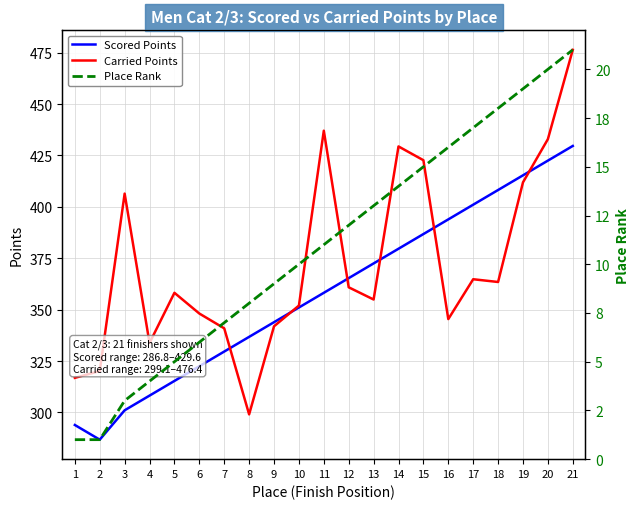

What are all the series names shown in the legend?

Scored Points, Carried Points, Place Rank